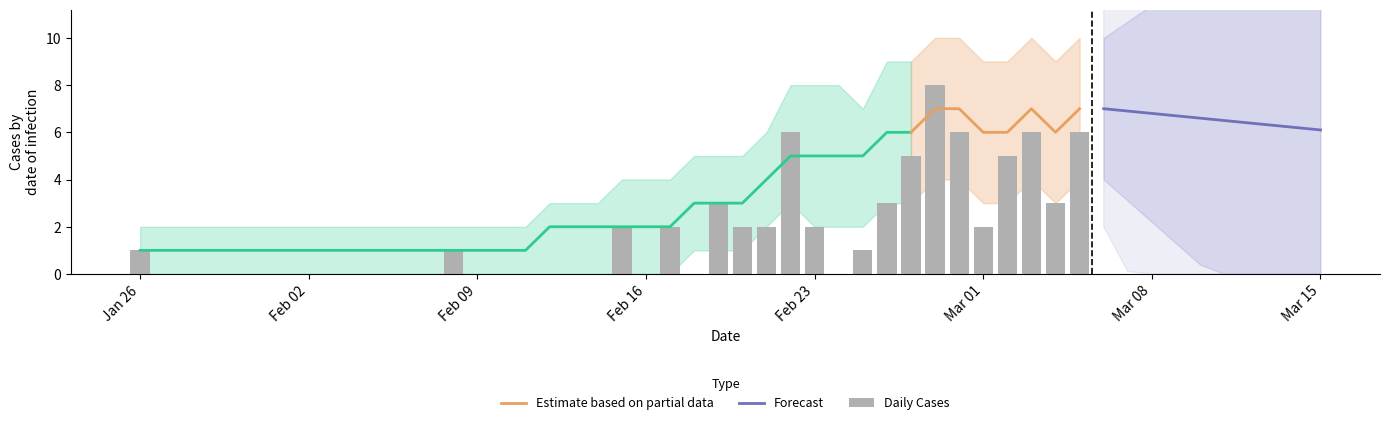

The Daily Cases series shows 3 at 32. True or false?

False